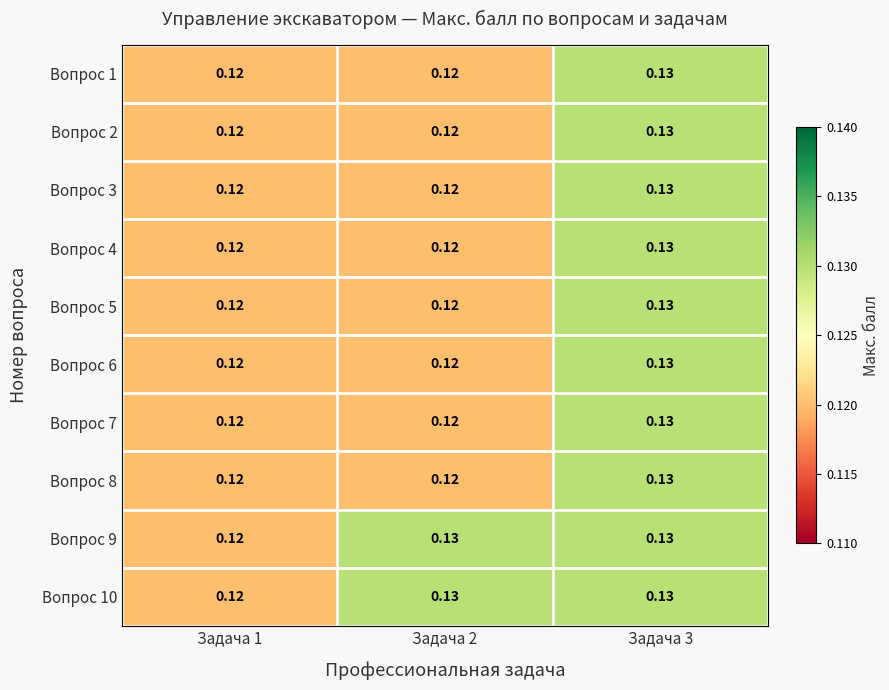

Reading left to right, transcribe all the data shown in this chart.

Вопрос 1: Задача 1=0.1	Задача 2=0.1	Задача 3=0.1
Вопрос 2: Задача 1=0.1	Задача 2=0.1	Задача 3=0.1
Вопрос 3: Задача 1=0.1	Задача 2=0.1	Задача 3=0.1
Вопрос 4: Задача 1=0.1	Задача 2=0.1	Задача 3=0.1
Вопрос 5: Задача 1=0.1	Задача 2=0.1	Задача 3=0.1
Вопрос 6: Задача 1=0.1	Задача 2=0.1	Задача 3=0.1
Вопрос 7: Задача 1=0.1	Задача 2=0.1	Задача 3=0.1
Вопрос 8: Задача 1=0.1	Задача 2=0.1	Задача 3=0.1
Вопрос 9: Задача 1=0.1	Задача 2=0.1	Задача 3=0.1
Вопрос 10: Задача 1=0.1	Задача 2=0.1	Задача 3=0.1